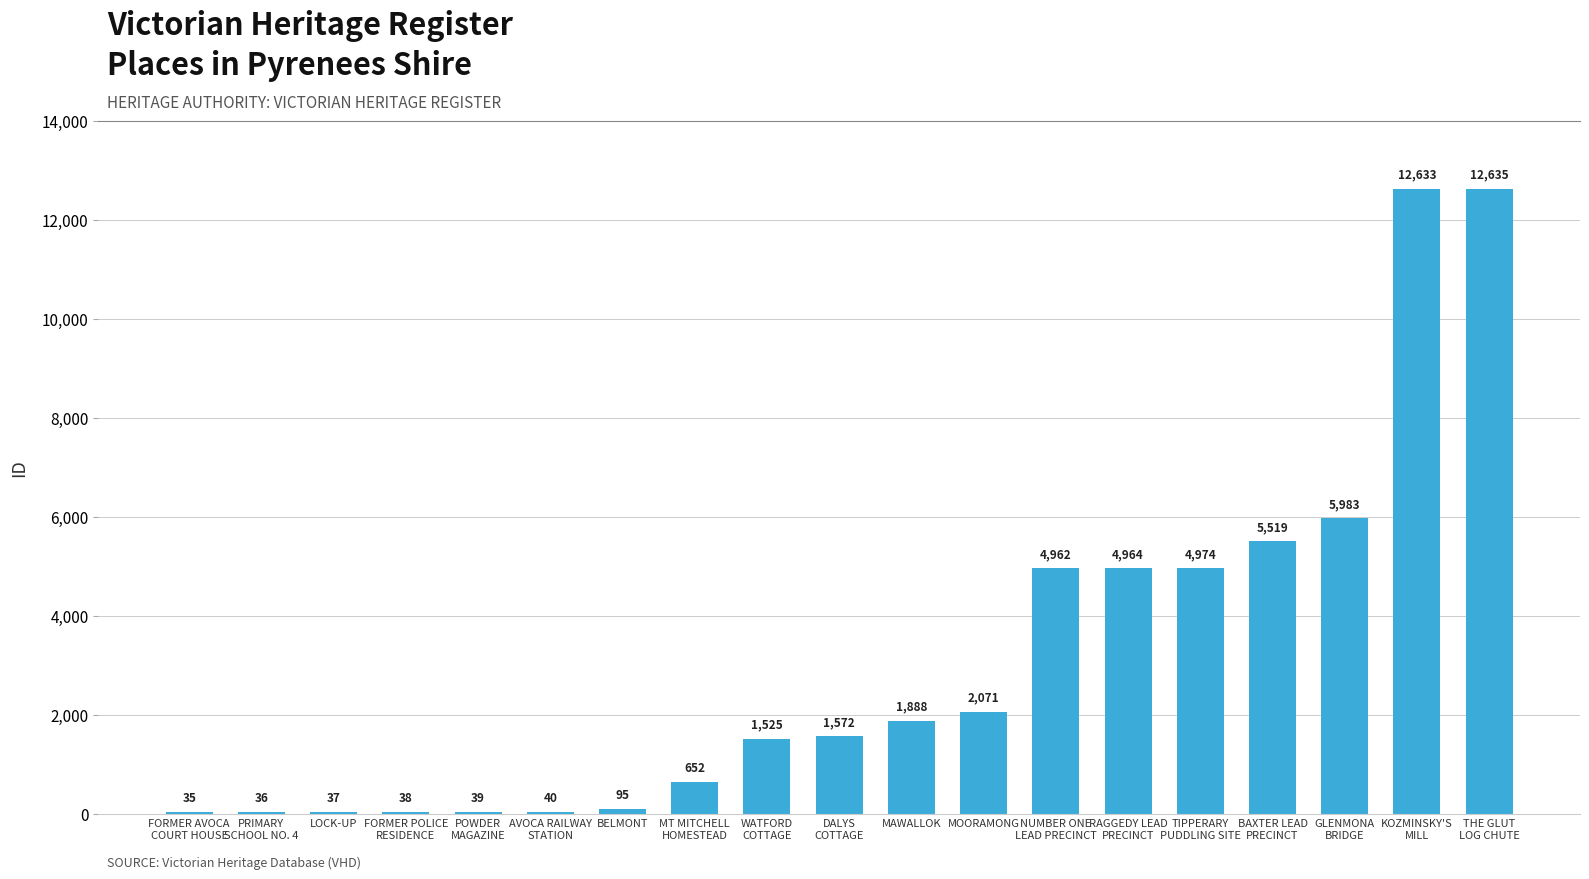

Reading left to right, list all the values displayed in this chart.

FORMER AVOCA
COURT HOUSE=35	PRIMARY
SCHOOL NO. 4=36	LOCK-UP=37	FORMER POLICE
RESIDENCE=38	POWDER
MAGAZINE=39	AVOCA RAILWAY
STATION=40	BELMONT=95	MT MITCHELL
HOMESTEAD=652	WATFORD
COTTAGE=1525	DALYS
COTTAGE=1572	MAWALLOK=1888	MOORAMONG=2071	NUMBER ONE
LEAD PRECINCT=4962	RAGGEDY LEAD
PRECINCT=4964	TIPPERARY
PUDDLING SITE=4974	BAXTER LEAD
PRECINCT=5519	GLENMONA
BRIDGE=5983	KOZMINSKY'S
MILL=12633	THE GLUT
LOG CHUTE=12635